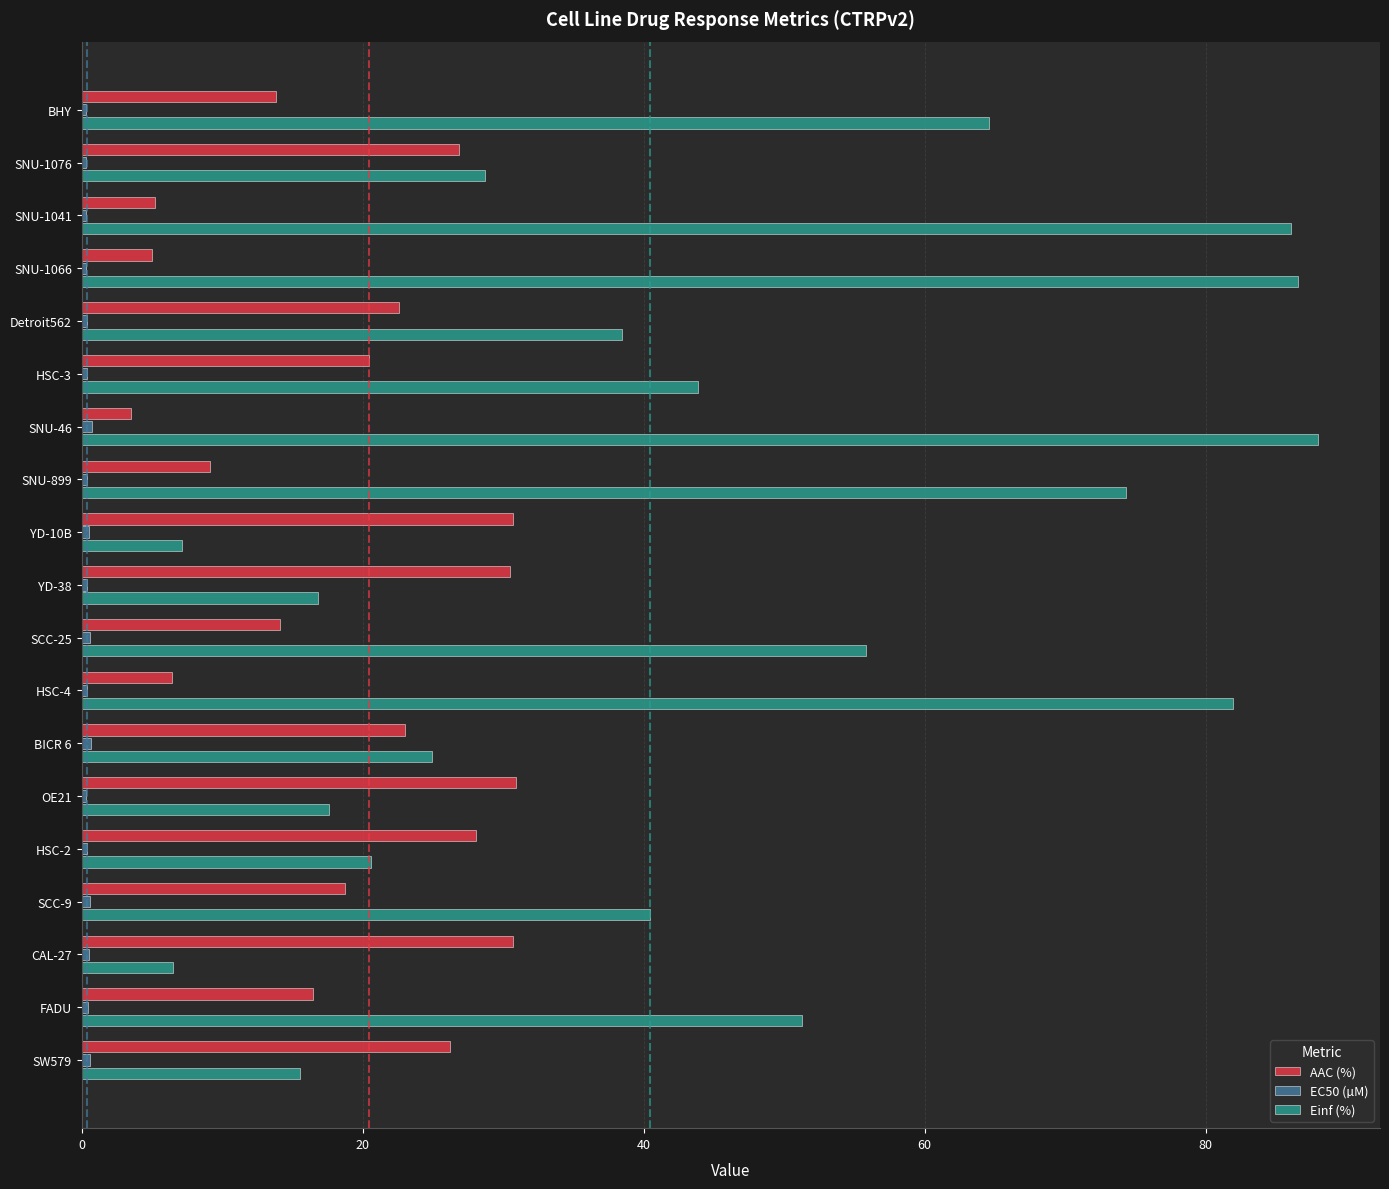

What is the maximum value for AAC (%)?

30.9